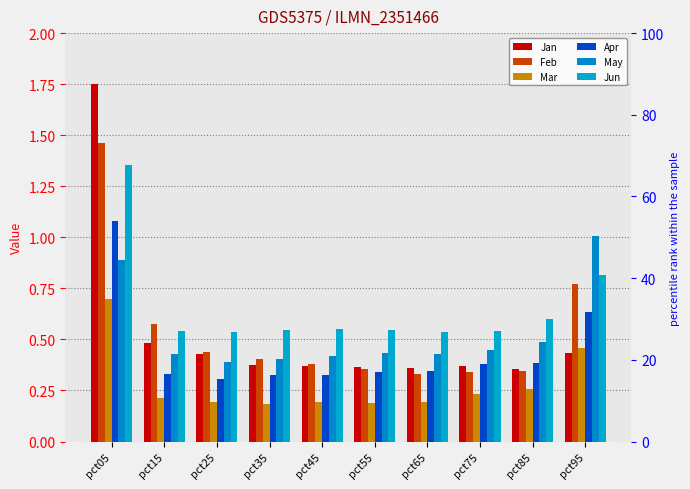

What is the difference between the second highest and minimum values in the May series?

0.5